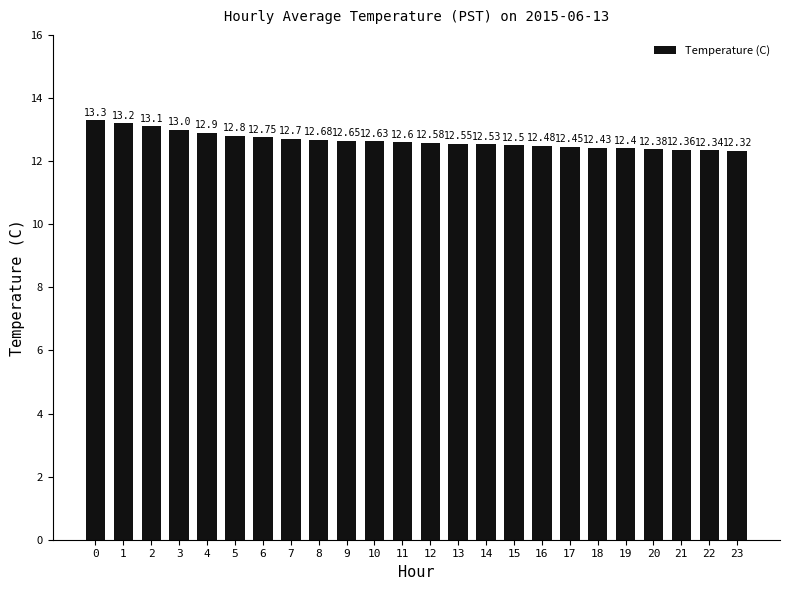

What is the change in value from 3 to 4?

-0.1